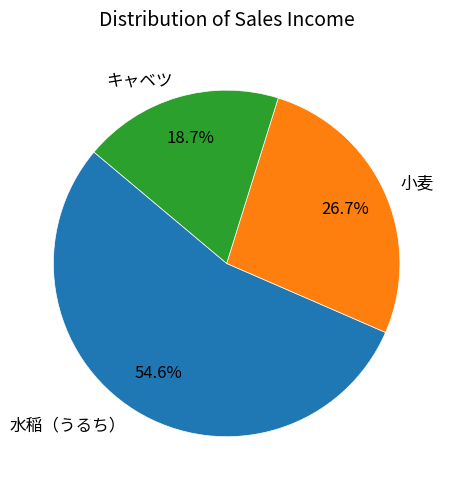

Which has a higher value, 小麦 or キャベツ?

小麦